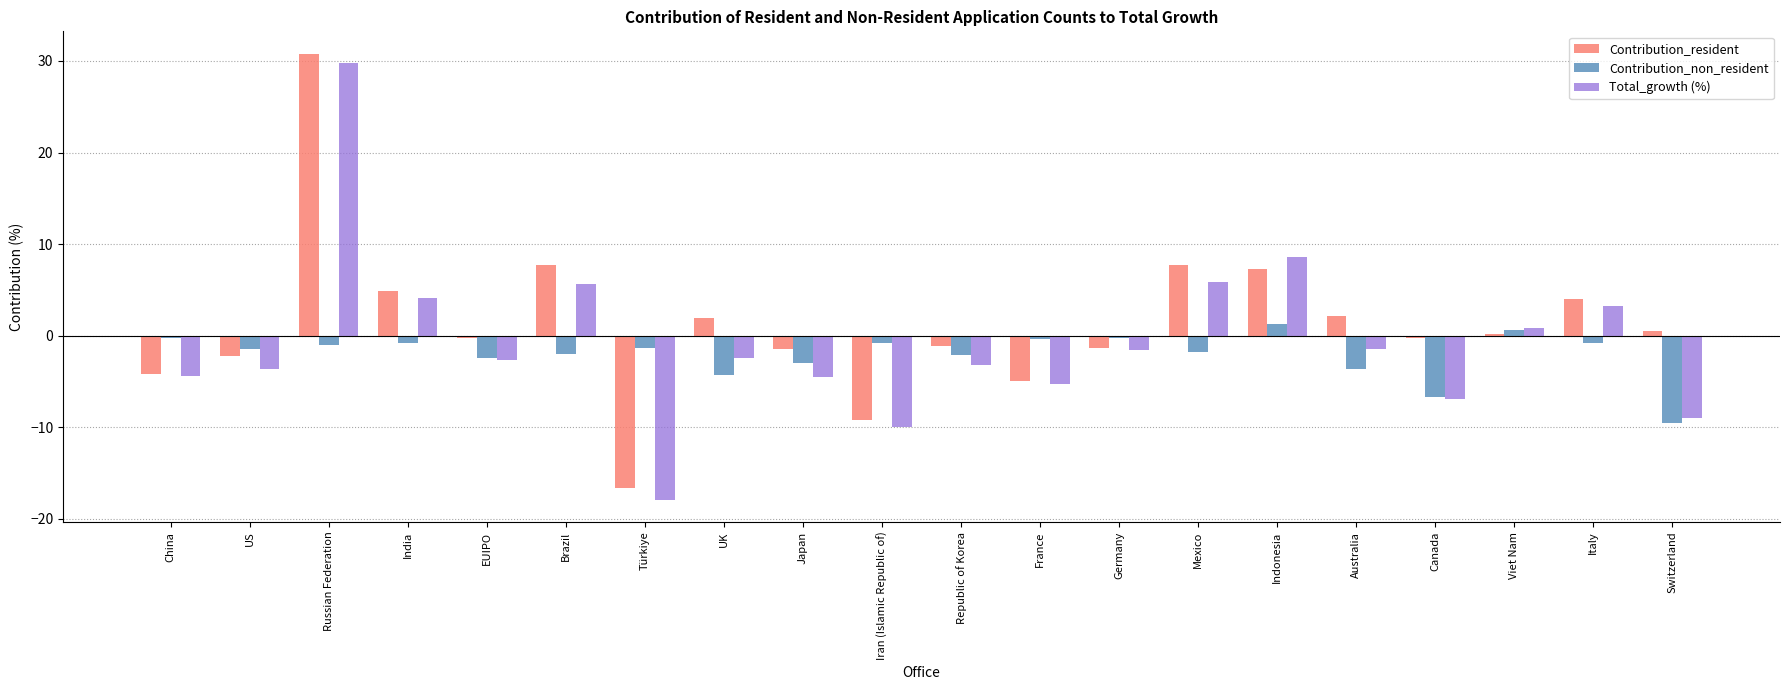

True or false: Total_growth (%) has a value of -13.3 at Switzerland.

False